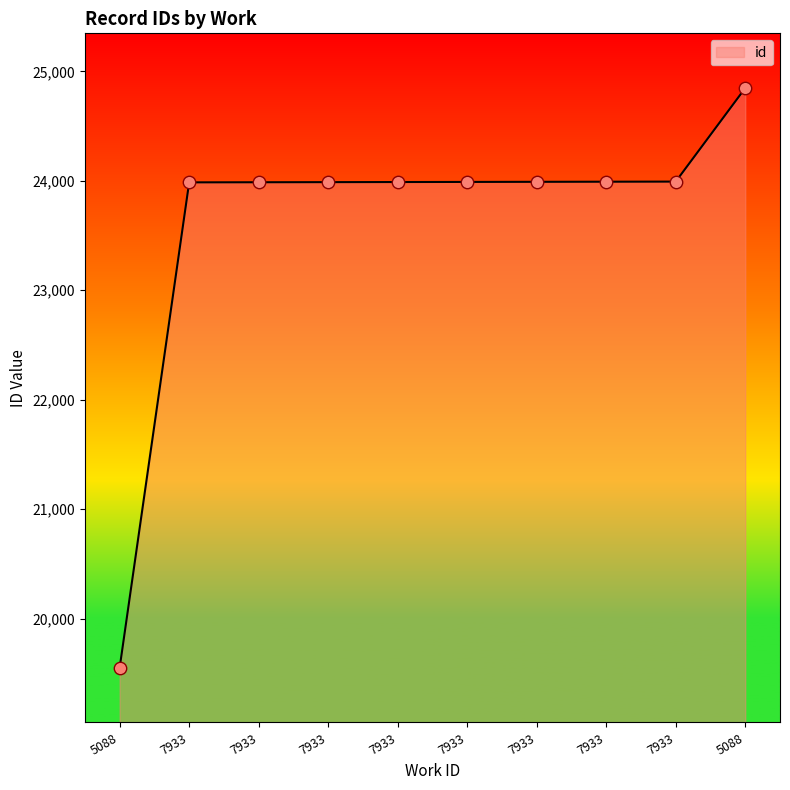

Which has a higher value, 5088 or 7933?

7933